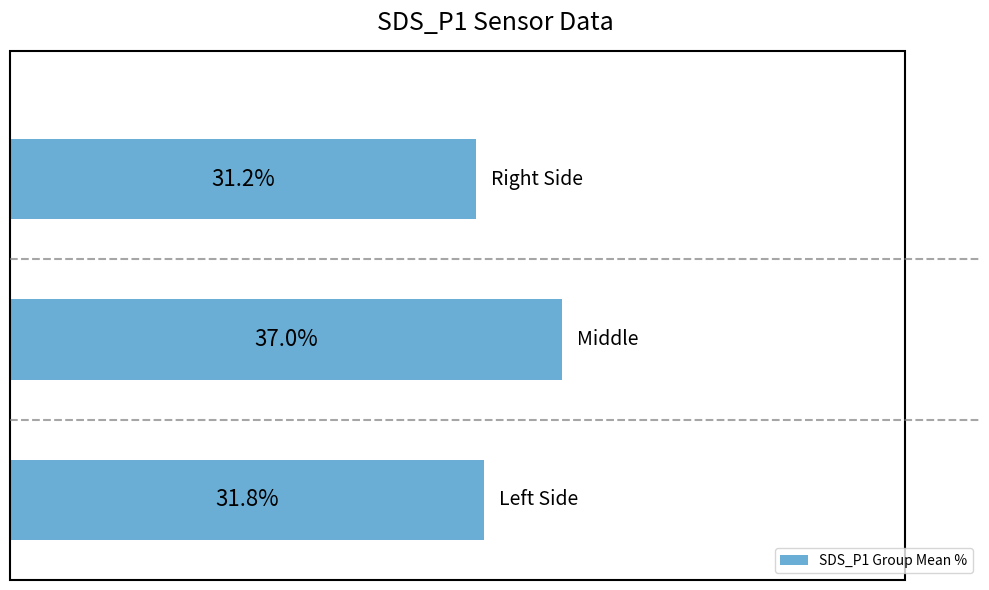

Does the chart contain any negative values?

No